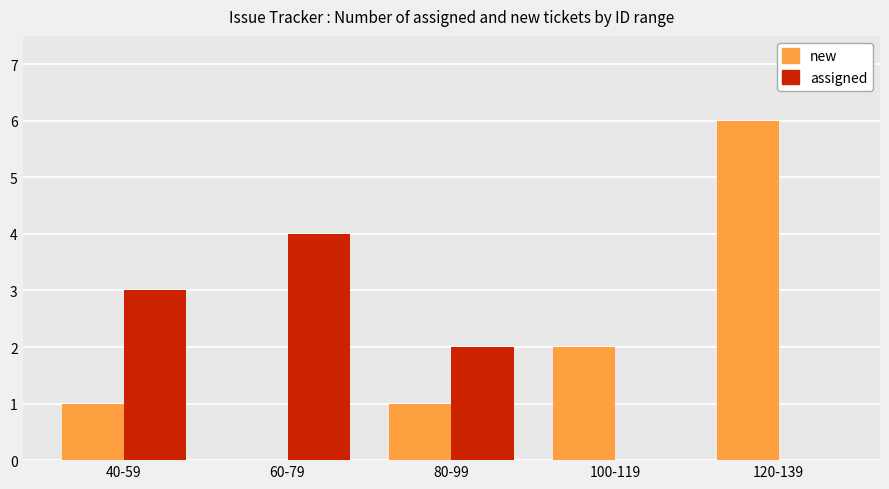

What is the average value of the assigned series?

2